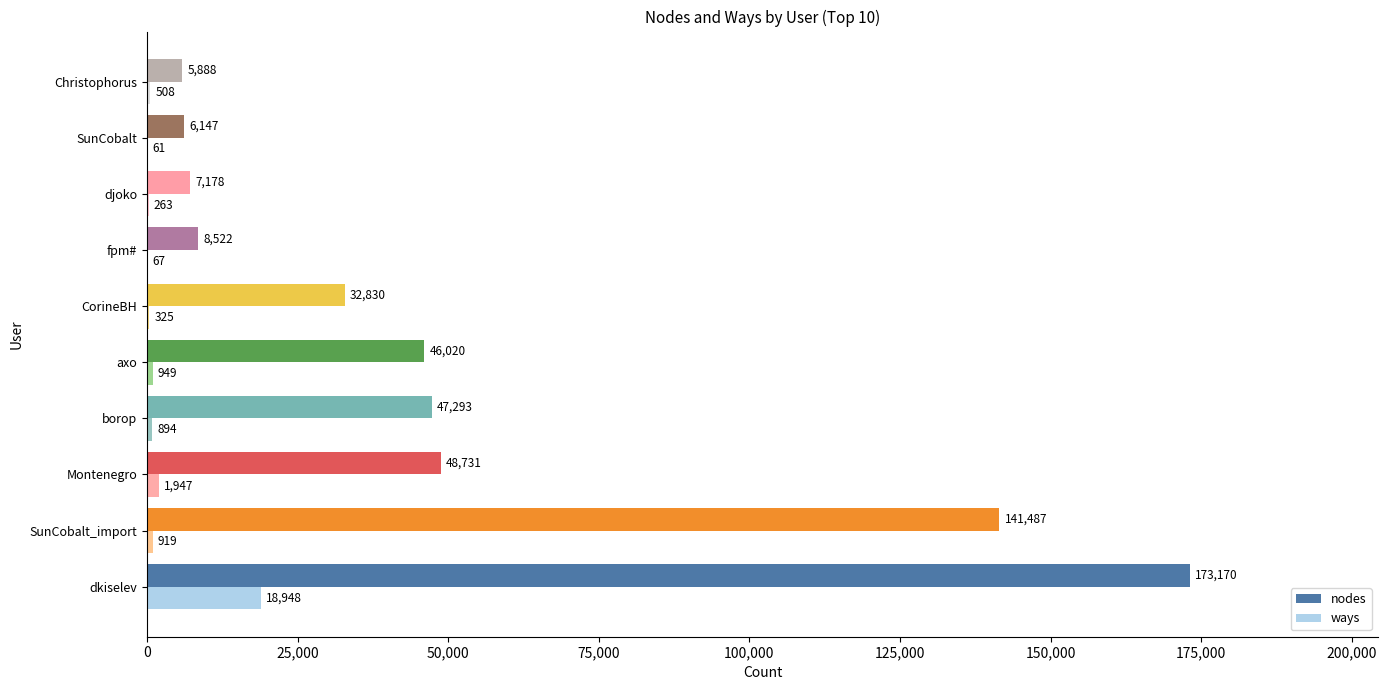

Between axo and djoko, which series saw the biggest shift?

nodes